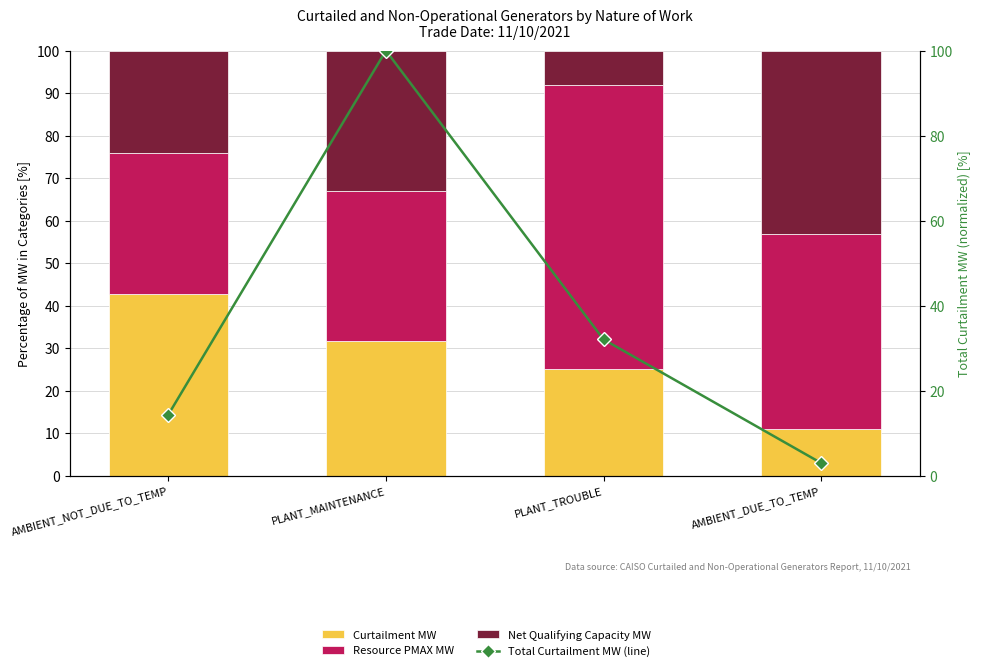

Rank the categories by Resource PMAX MW value from lowest to highest.

AMBIENT_NOT_DUE_TO_TEMP, PLANT_MAINTENANCE, AMBIENT_DUE_TO_TEMP, PLANT_TROUBLE